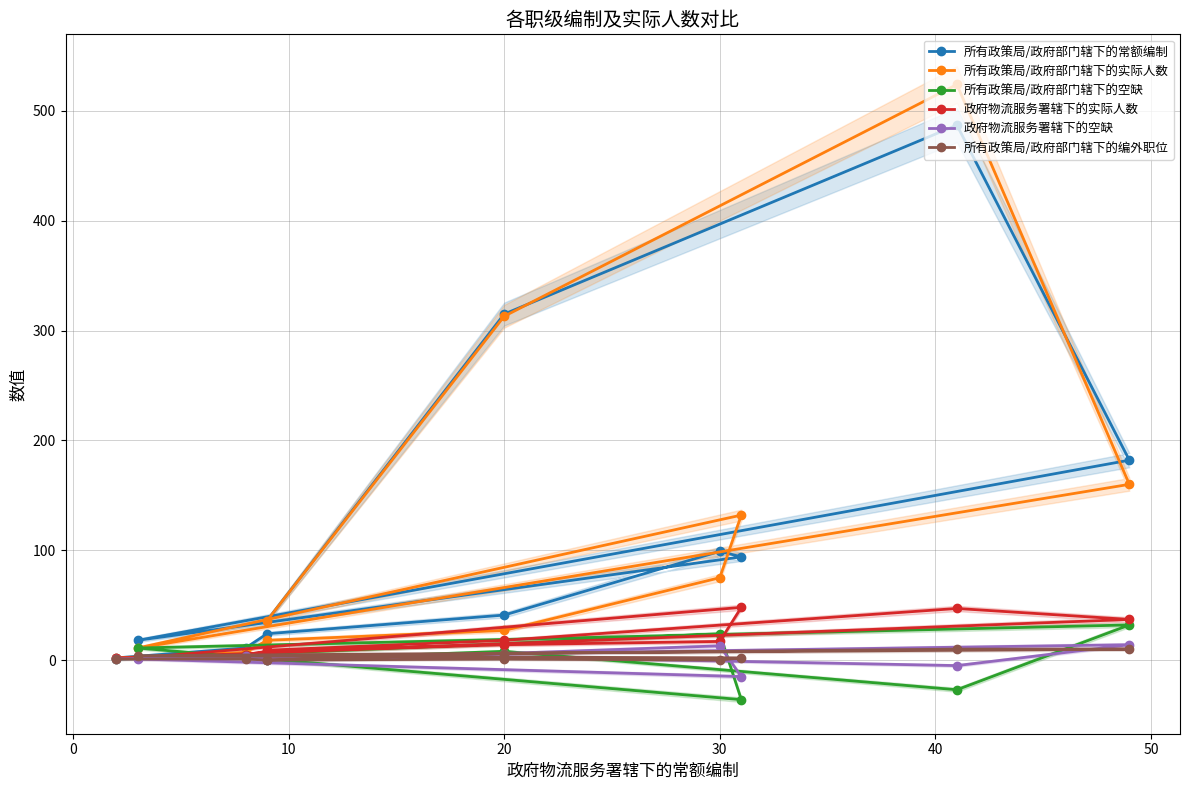

Rank the series by their maximum value, from highest to lowest.

所有政策局/政府部门辖下的实际人数, 所有政策局/政府部门辖下的常额编制, 政府物流服务署辖下的实际人数, 所有政策局/政府部门辖下的空缺, 政府物流服务署辖下的空缺, 所有政策局/政府部门辖下的编外职位